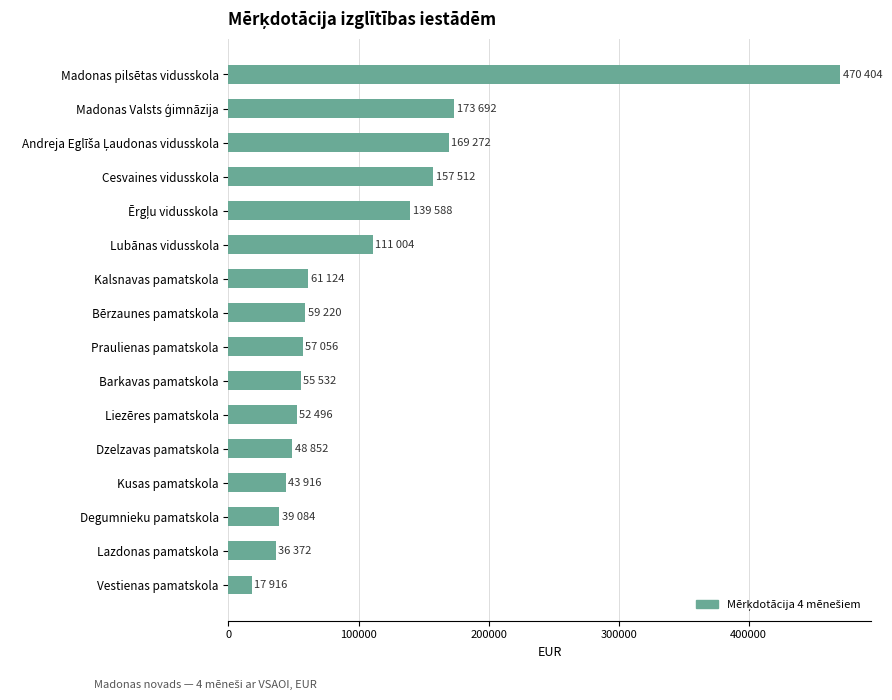

Is it true that the value at Cesvaines vidusskola is 94586?

False